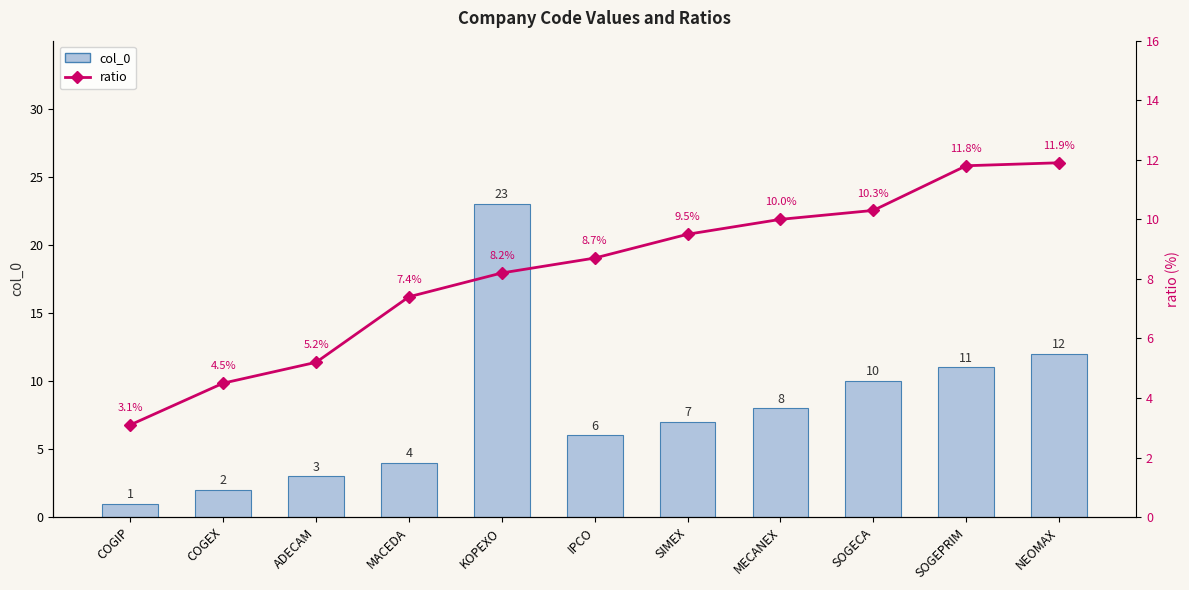

What is the difference between the maximum and minimum values in the ratio series?

8.8